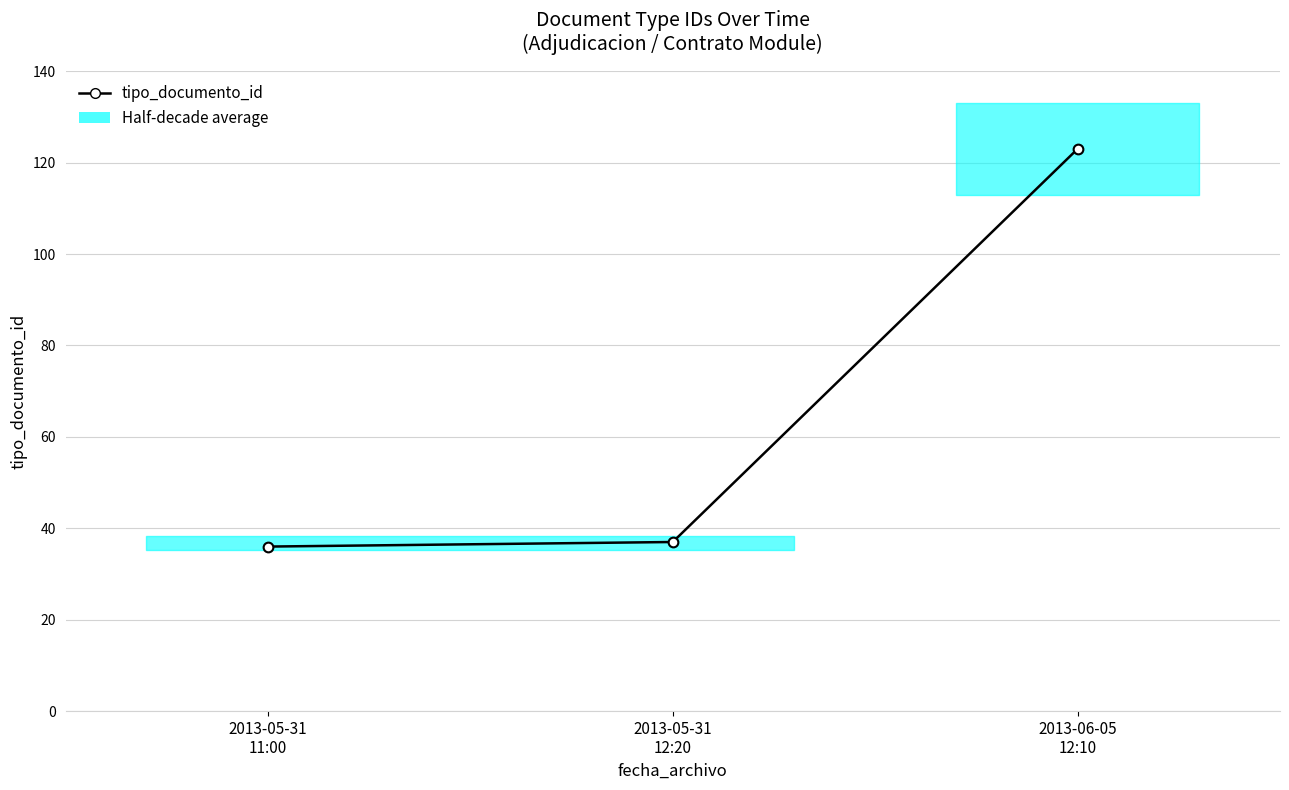

Which label corresponds to the smallest value in the chart?

2013-05-31
11:00